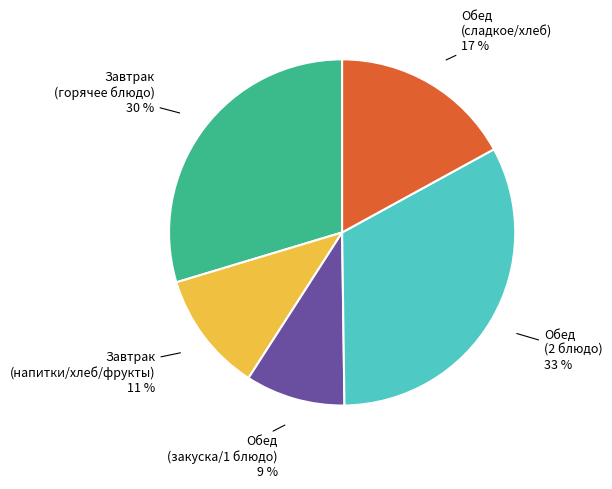

Is it true that Обед (сладкое/хлеб) is 17% of the pie?

True